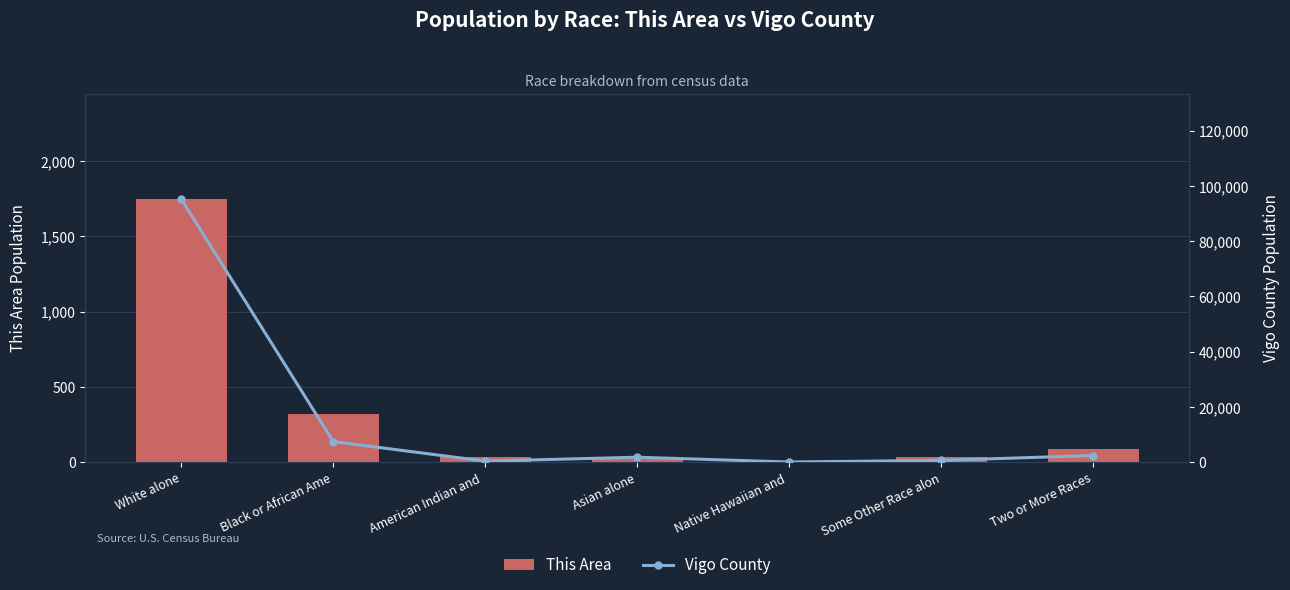

Rank the categories by Vigo County value from lowest to highest.

Native Hawaiian and , American Indian and , Some Other Race alon, Asian alone, Two or More Races, Black or African Ame, White alone